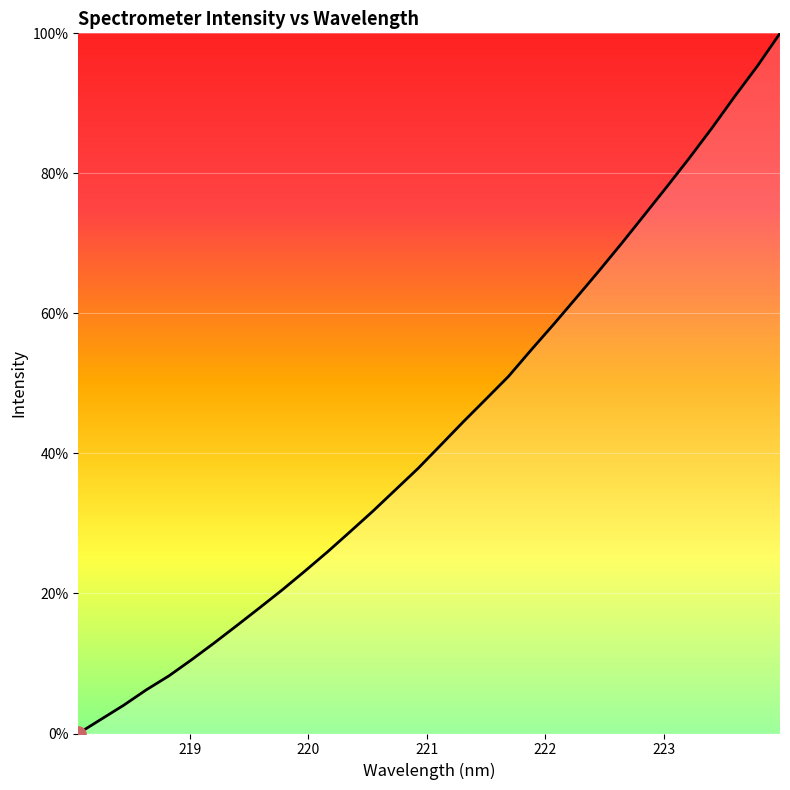

What is the greatest value displayed?

100.0